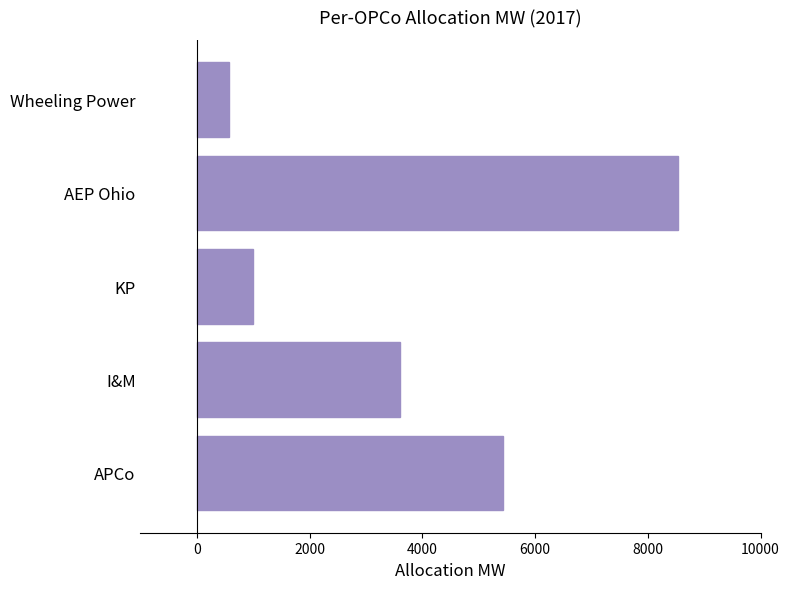

What is the greatest value displayed?

8528.7